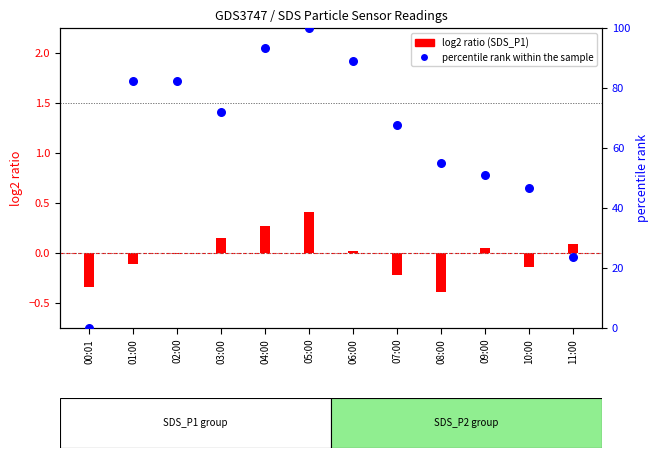

Which series has the largest total across all categories?

percentile rank within the sample